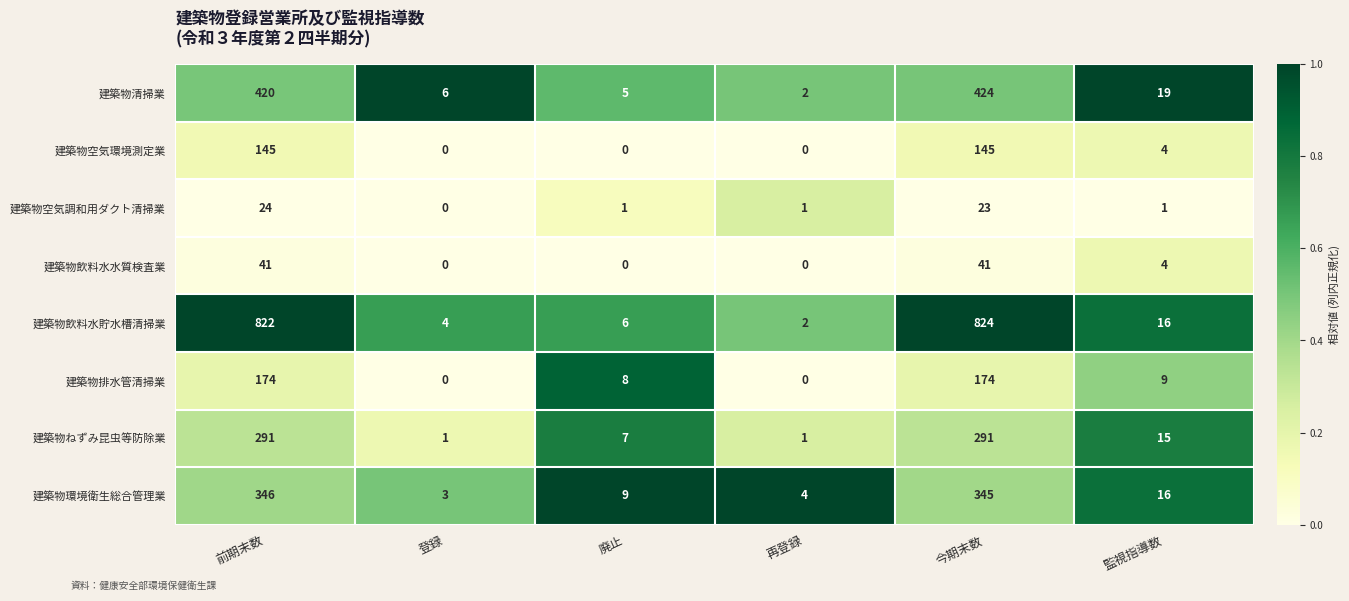

True or false: 建築物排水管清掃業 has a value of 15 at 監視指導数.

False